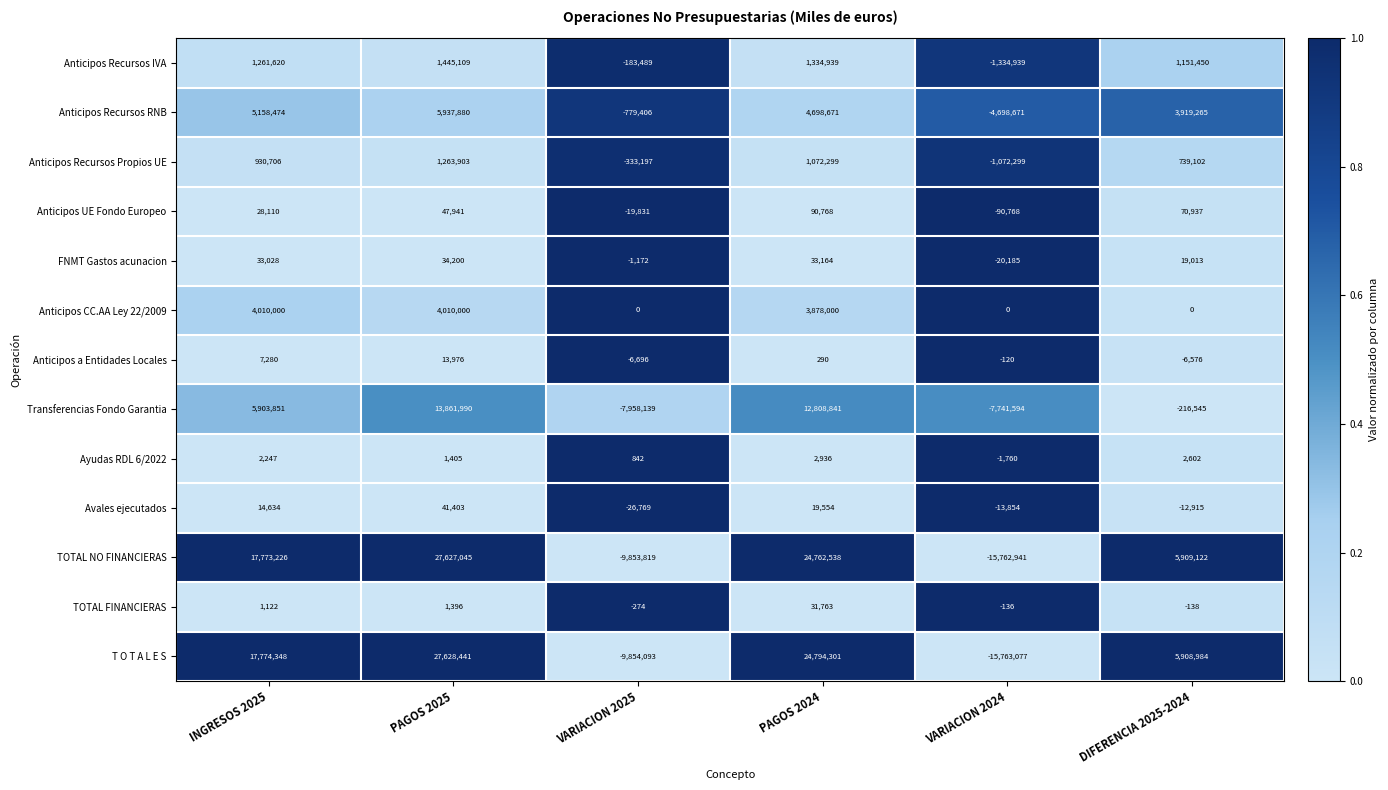

Which series has the widest spread of values?

T O T A L E S